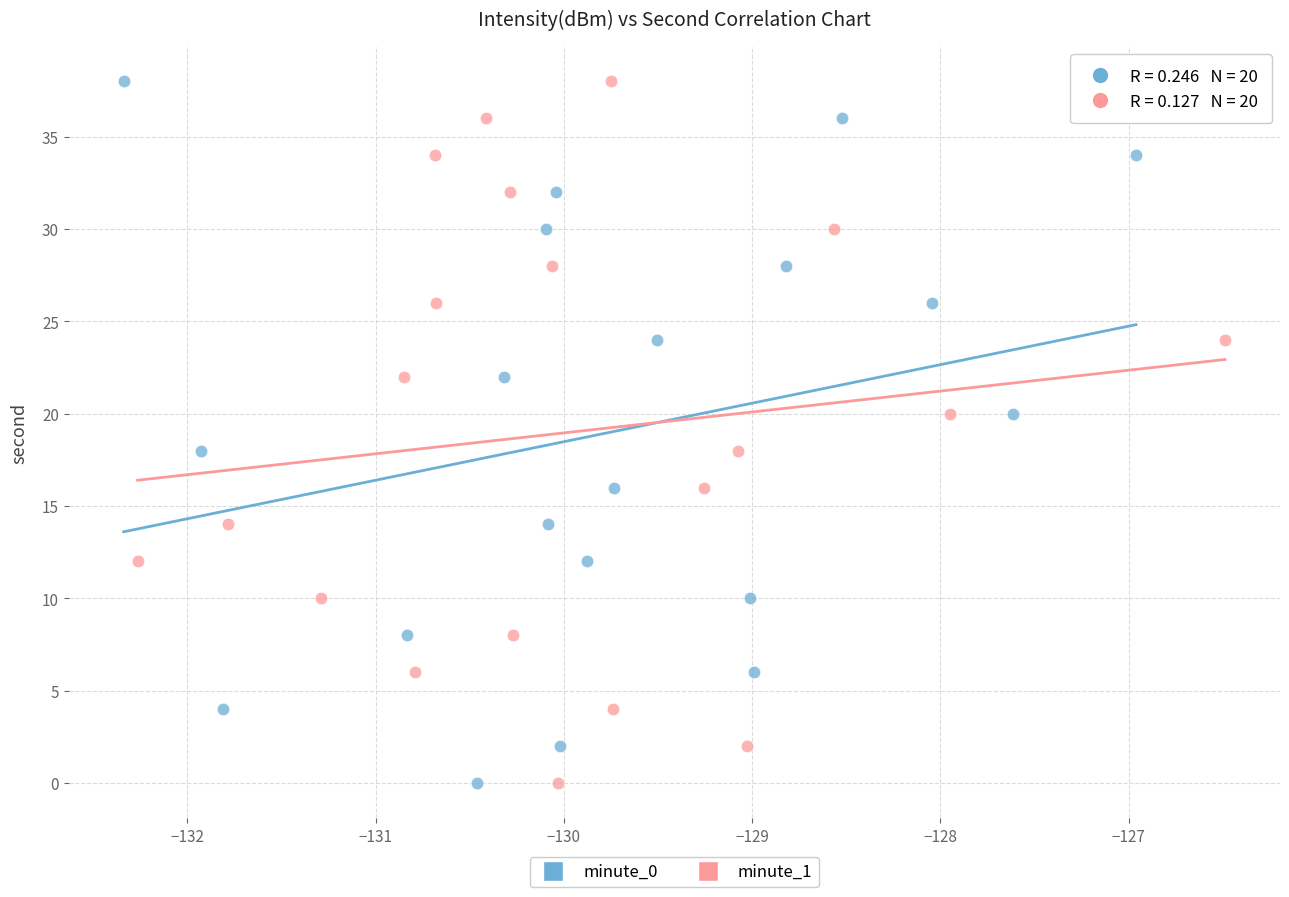

What are all the series names shown in the legend?

minute_0, minute_1